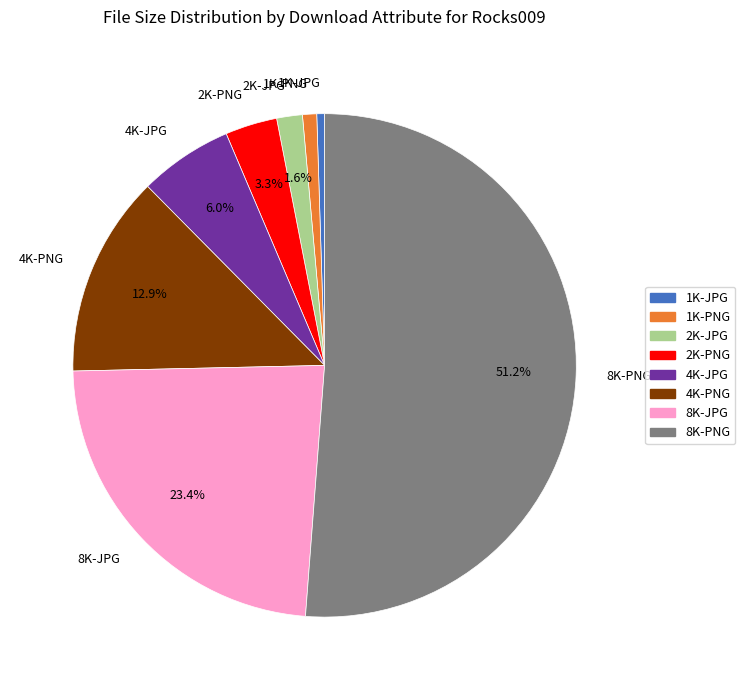

Between 8K-JPG and 1K-JPG, which is larger?

8K-JPG